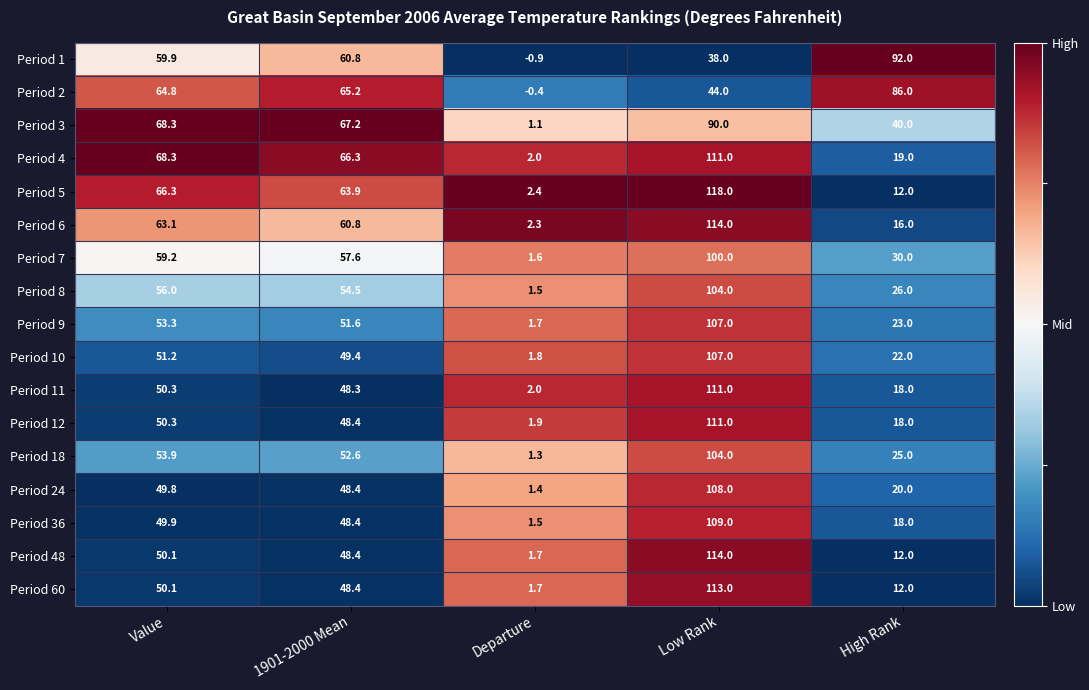

What is the approximate value of Period 24 at Departure?

1.4